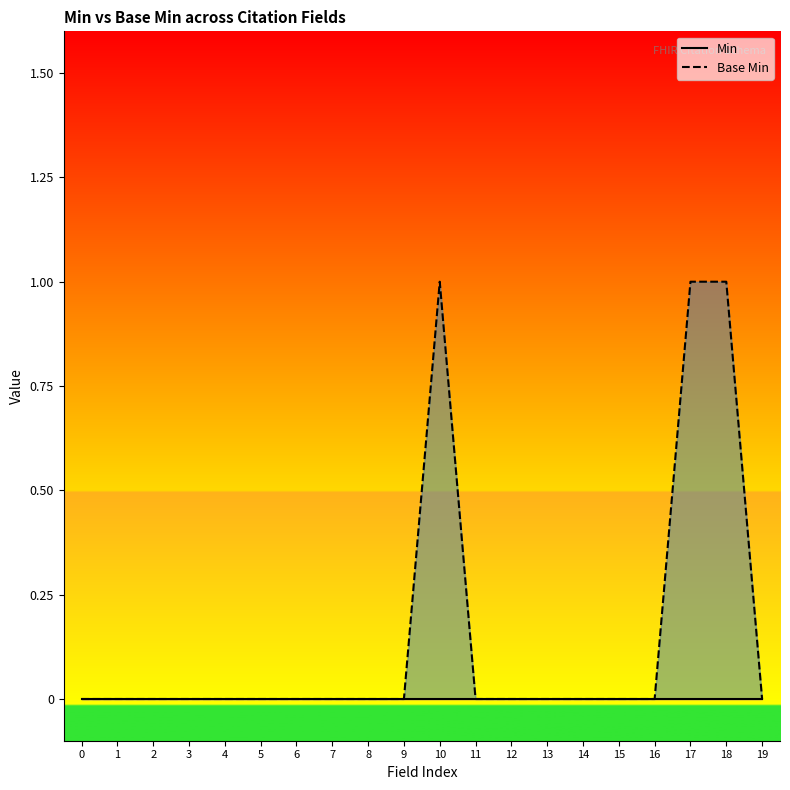

True or false: Base Min has more than 1 points higher than both neighbors.

False